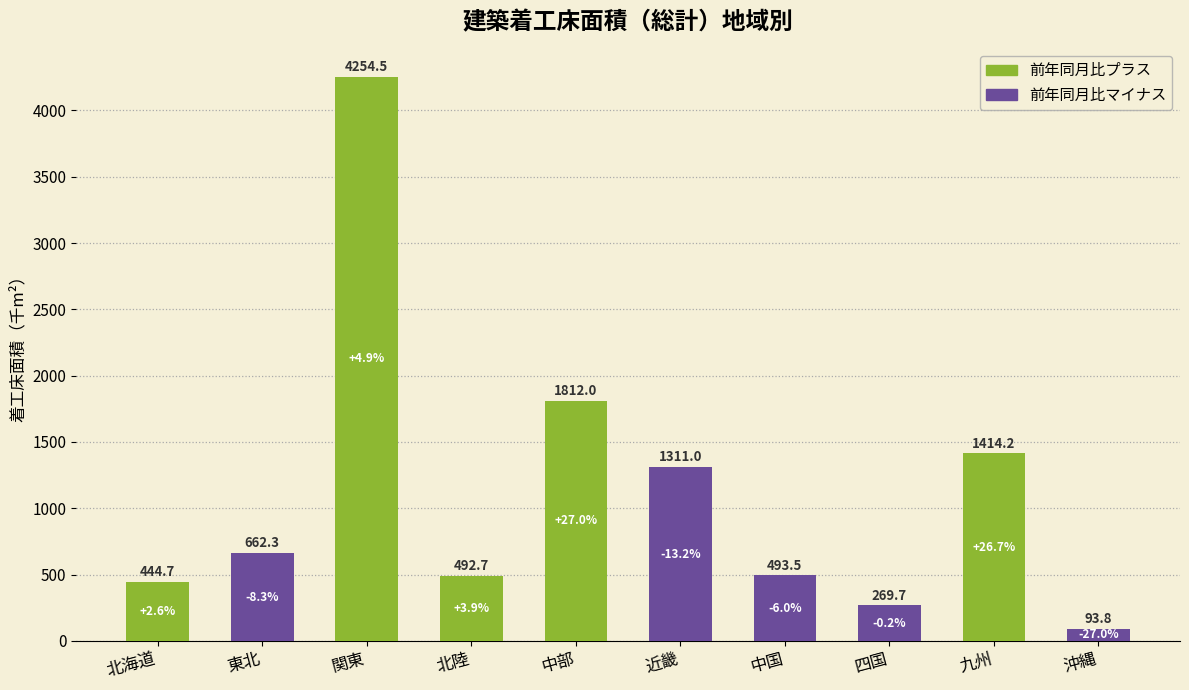

What position from the left is 北海道?

1